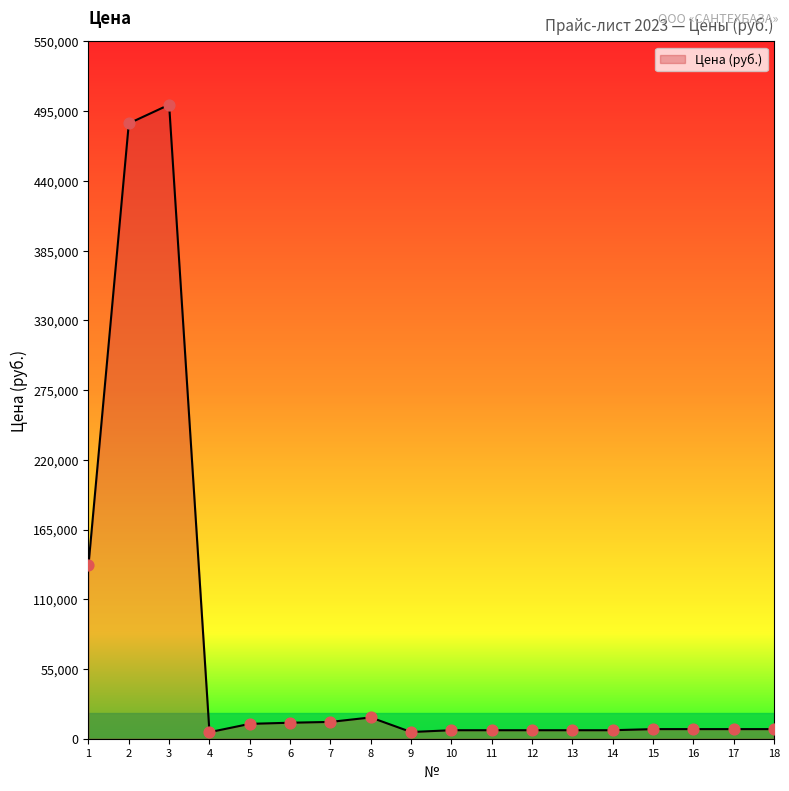

What is the greatest value displayed?

500000